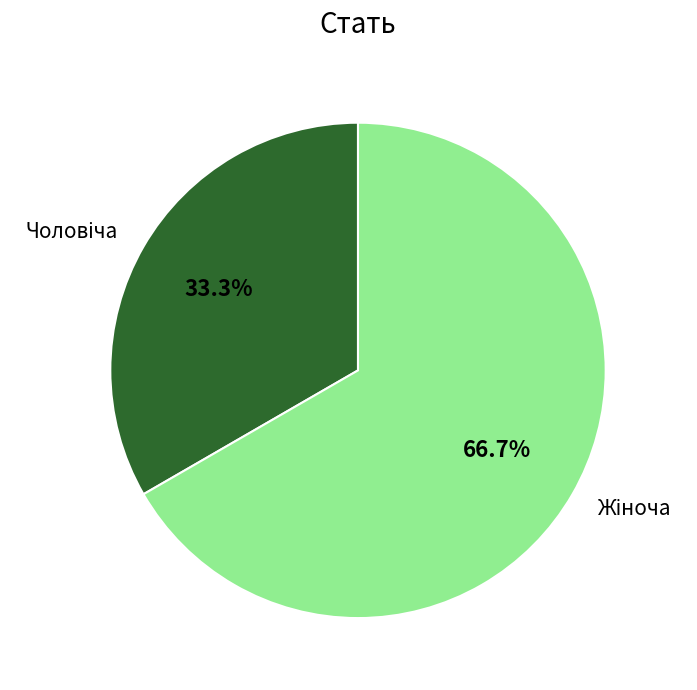

Does any single category account for the majority?

Yes